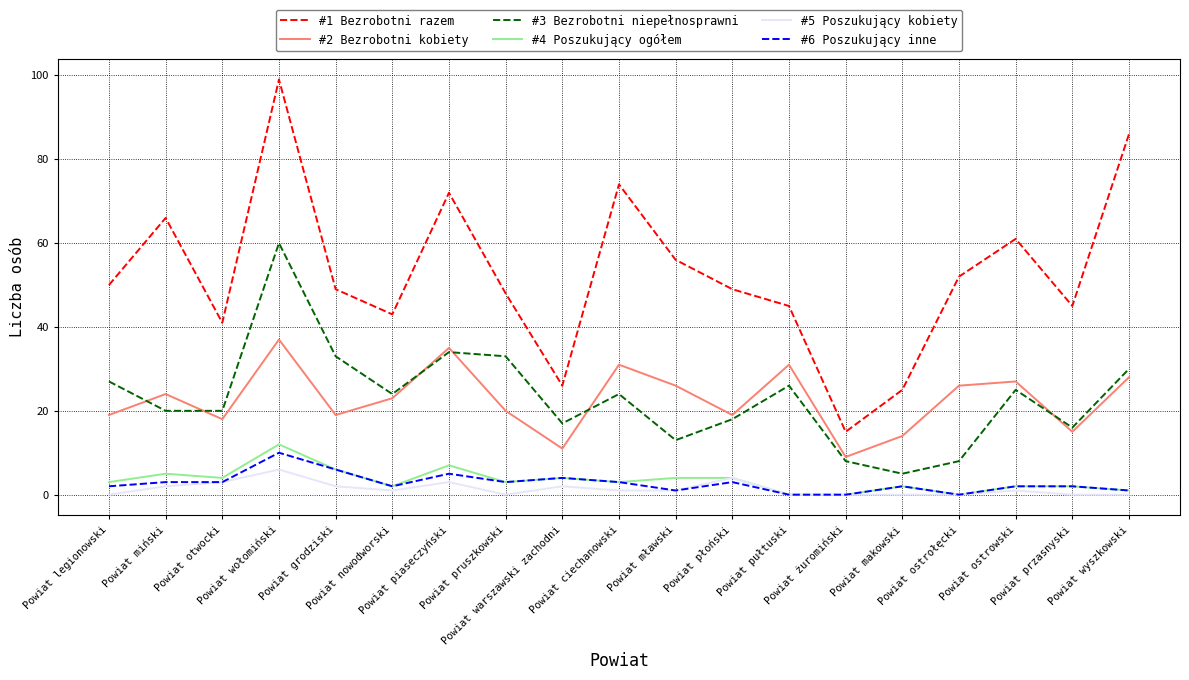

Does the chart have visible grid lines?

Yes